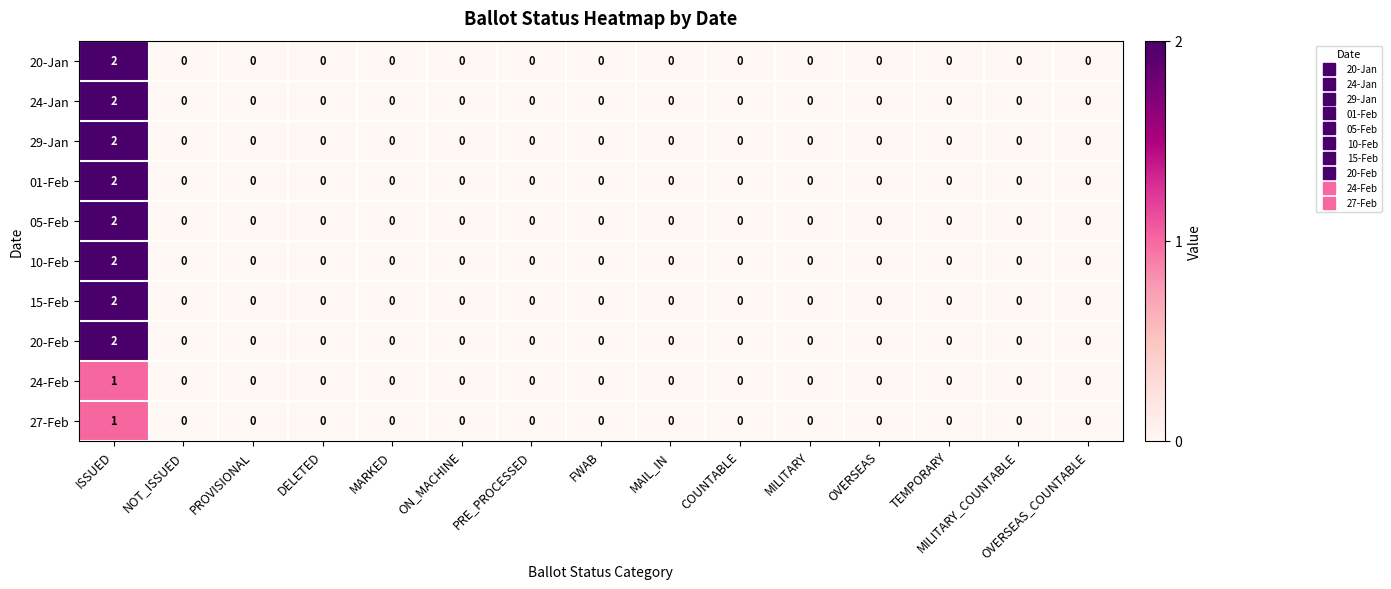

How many data points does each series have?

15